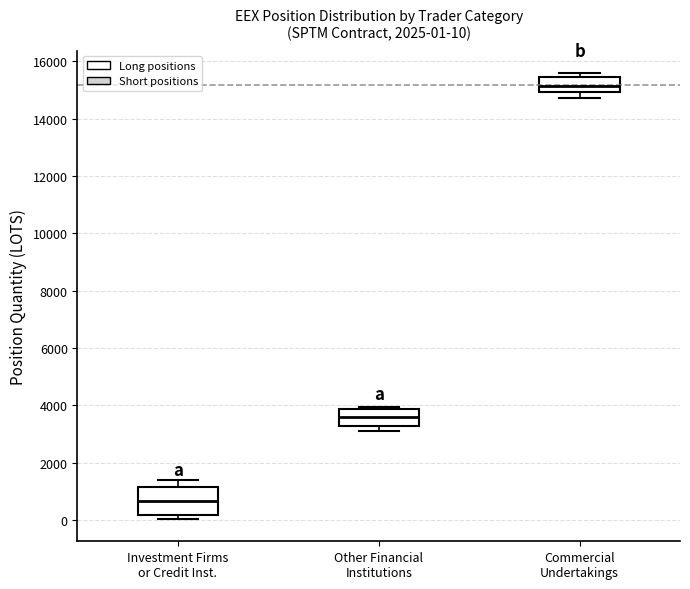

Which box is the tallest, from its lower edge to its upper edge?

Investment Firms or Credit Inst.